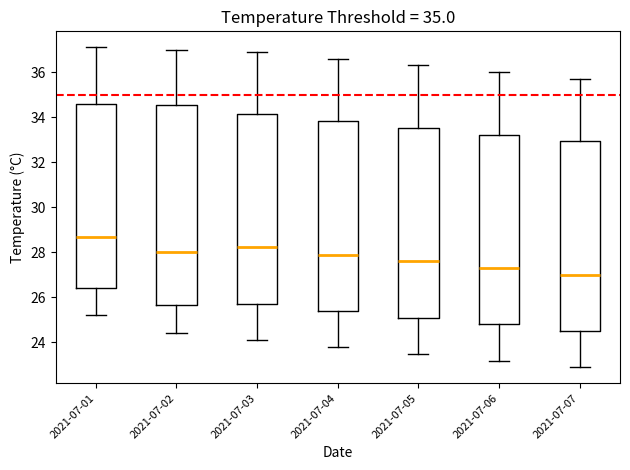

Which box's median line is the highest?

2021-07-01